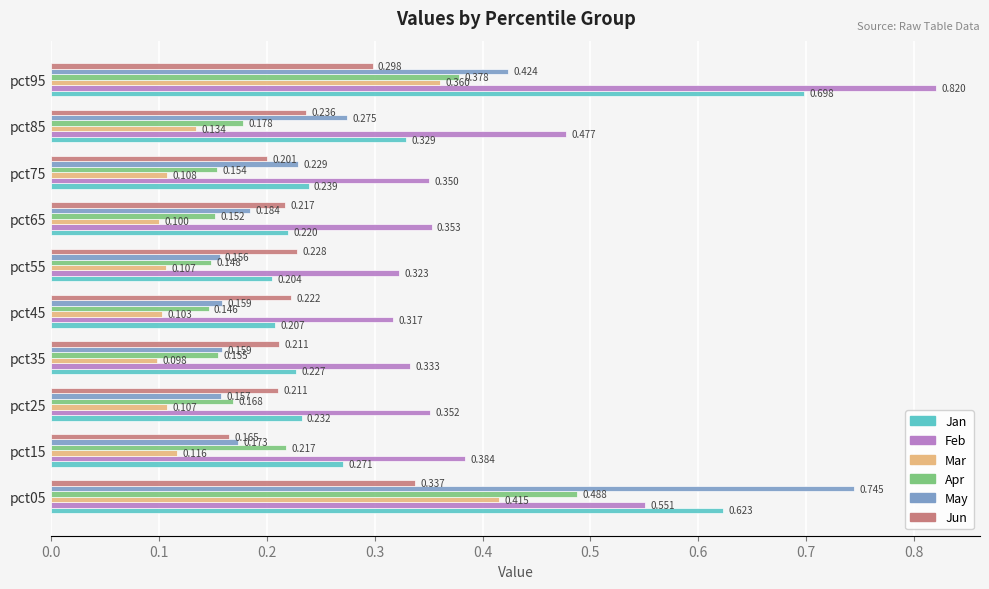

At how many categories does at least one series exceed 0?

10